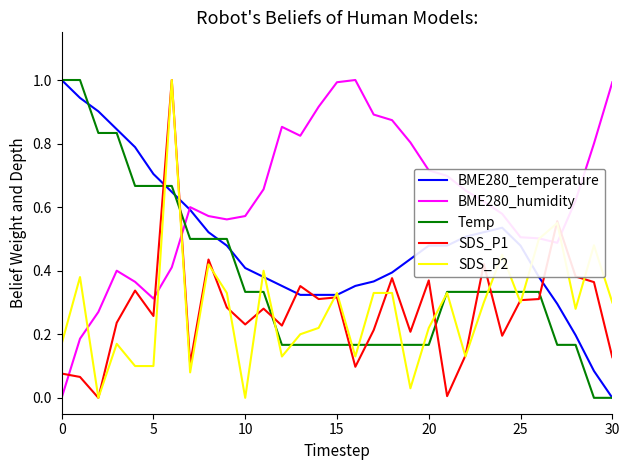

What is the sum of all Temp values?

11.7